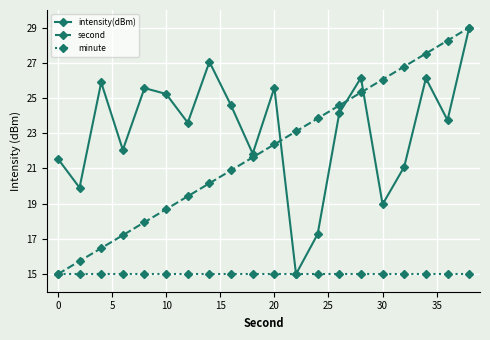

What is the smallest value displayed?

15.0